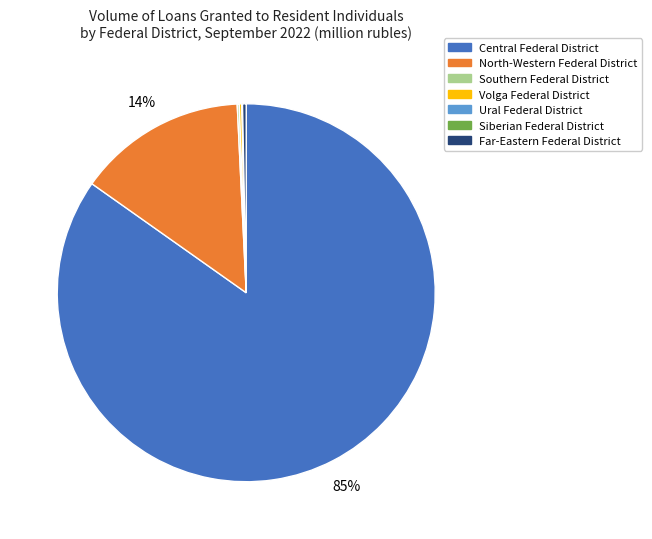

To the nearest percent, what is the average slice percentage?

14%